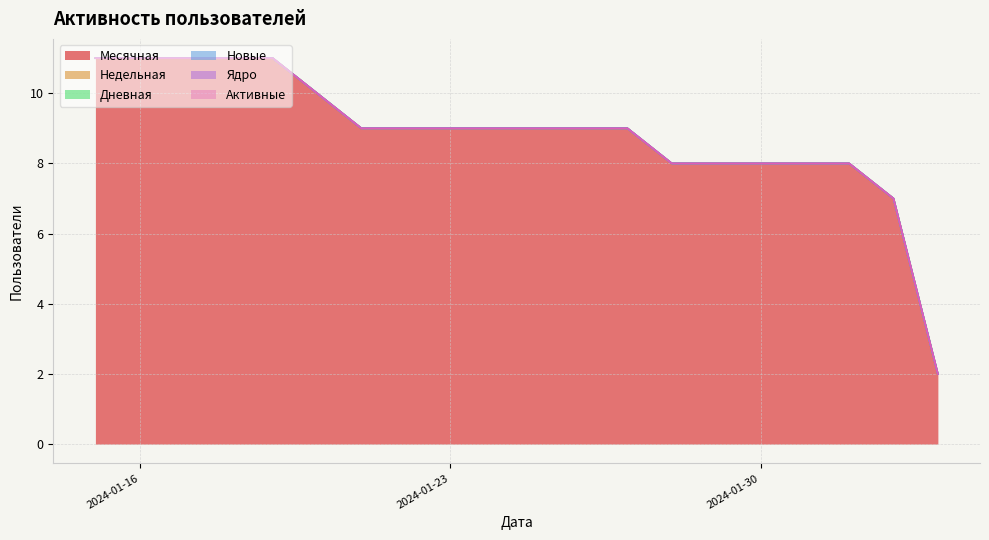

How many lines are shown in the chart?

6